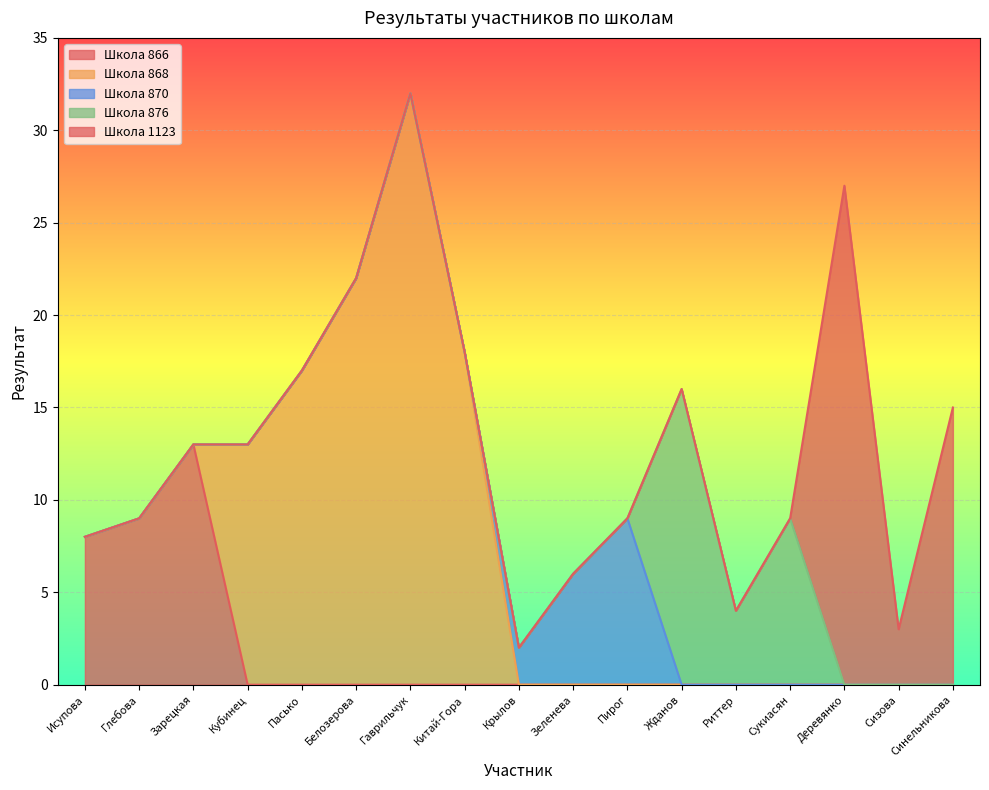

At which category does the chart reach its minimum across all series?

Крылов